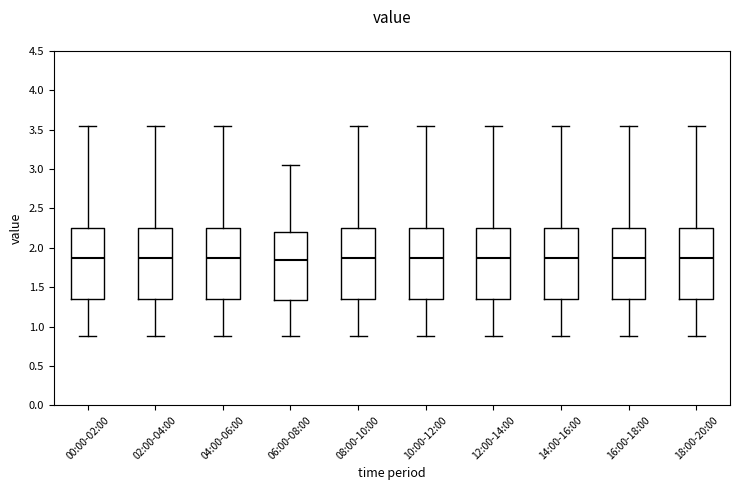

Where does the median line of the box for 08:00-10:00 sit on the y-axis? The values are not printed on the chart, so give them approximately, as read against the axis.

1.90